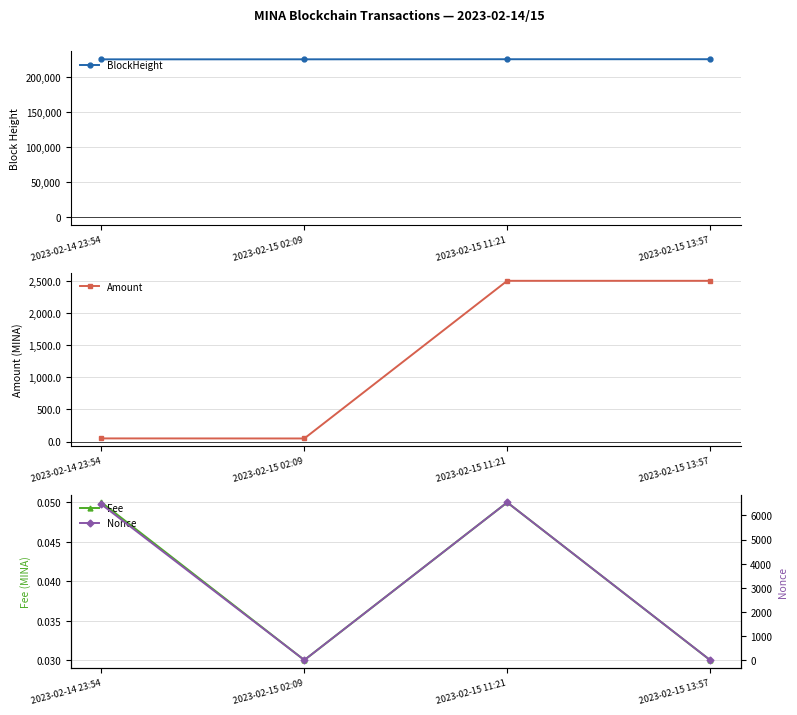

How many lines are shown in the chart?

4